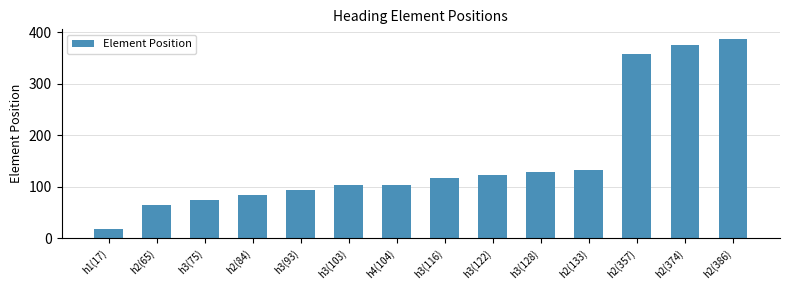

The value at h3(128) is 207. True or false?

False